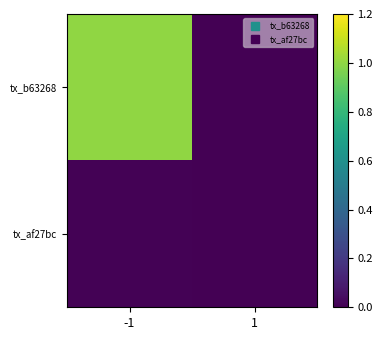

Rank the series by their maximum value, from highest to lowest.

tx_b63268, tx_af27bc